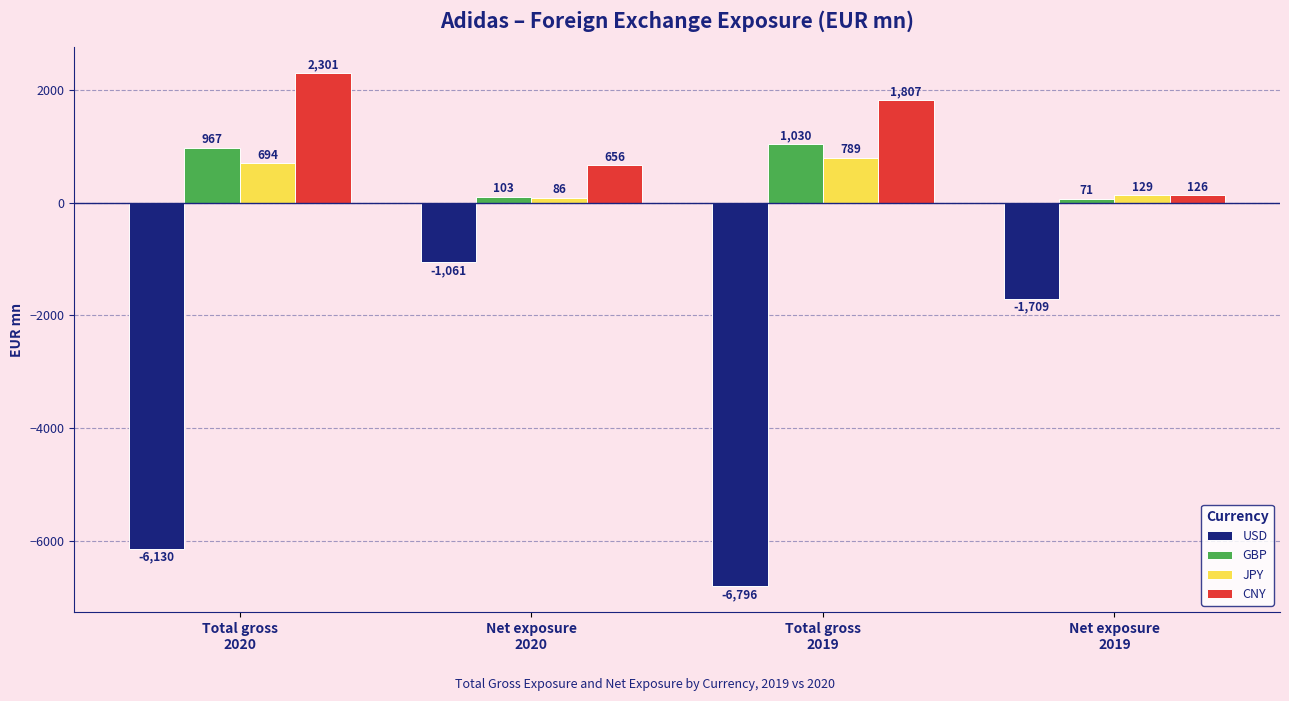

Which series has the widest spread of values?

USD